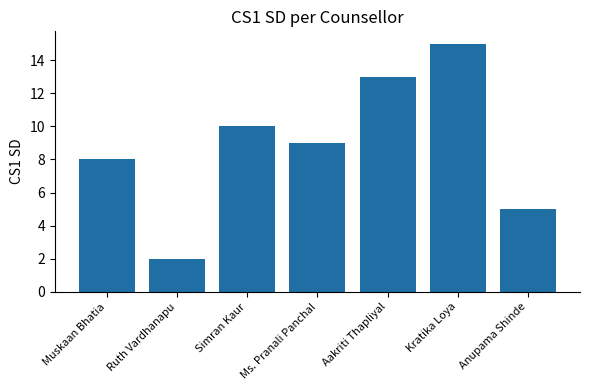

Rank the categories by value from highest to lowest.

Kratika Loya, Aakriti Thapliyal, Simran Kaur, Ms. Pranali Panchal, Muskaan Bhatia, Anupama Shinde, Ruth Vardhanapu